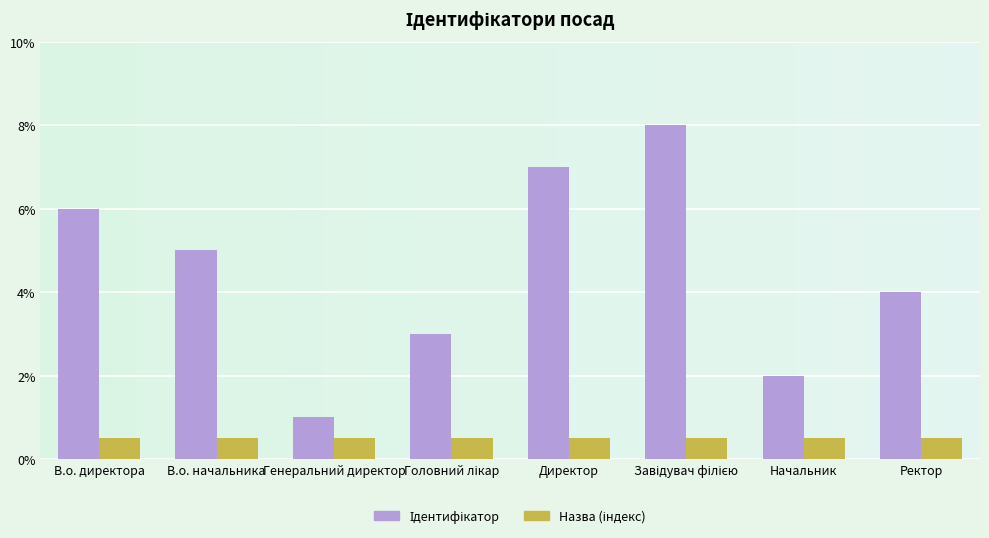

What is the difference between the highest and lowest values at Начальник?

1.5